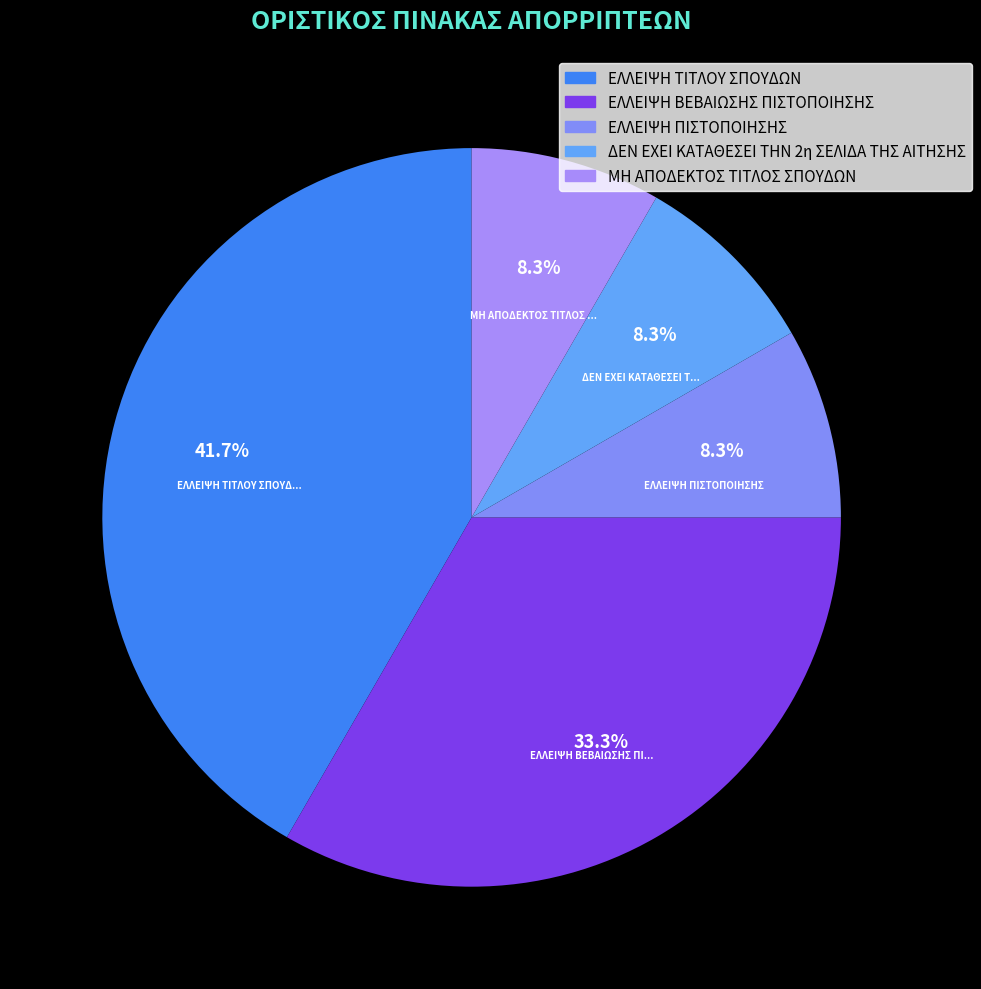

How many slices are in this pie chart?

5